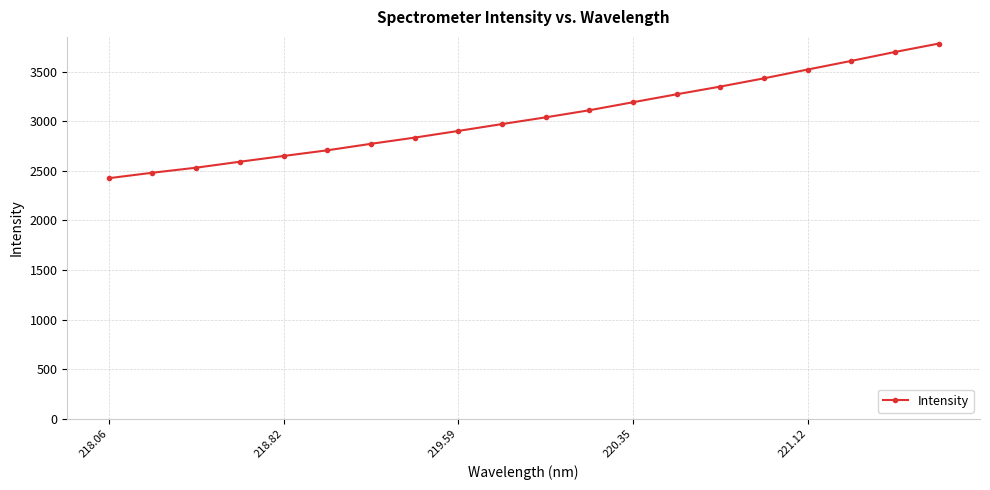

What is the minimum value shown in the chart?

2425.4